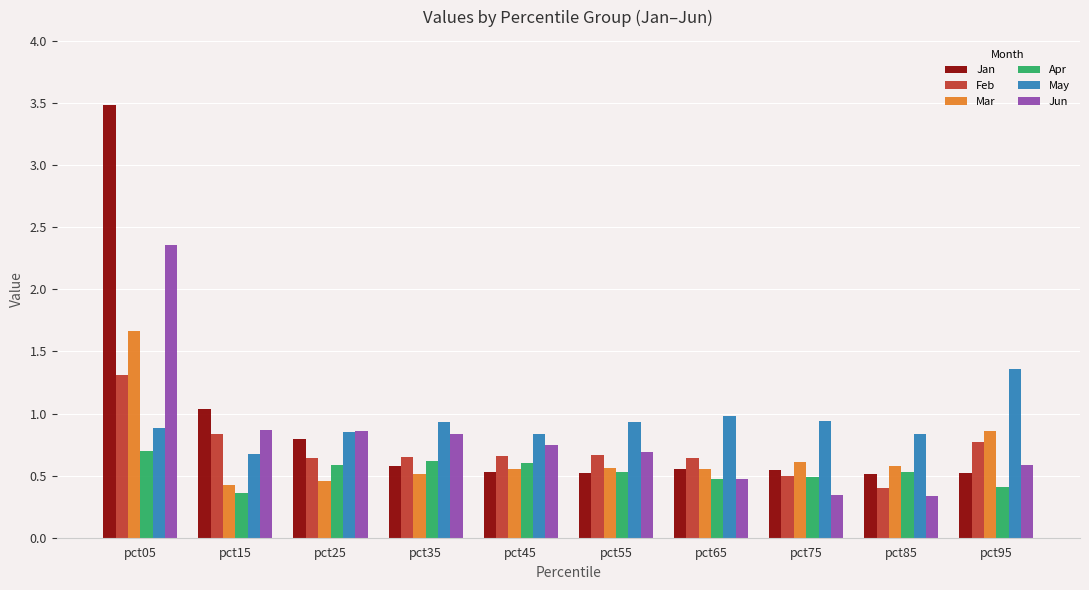

Count the Mar values in the range 0 to 1.

9